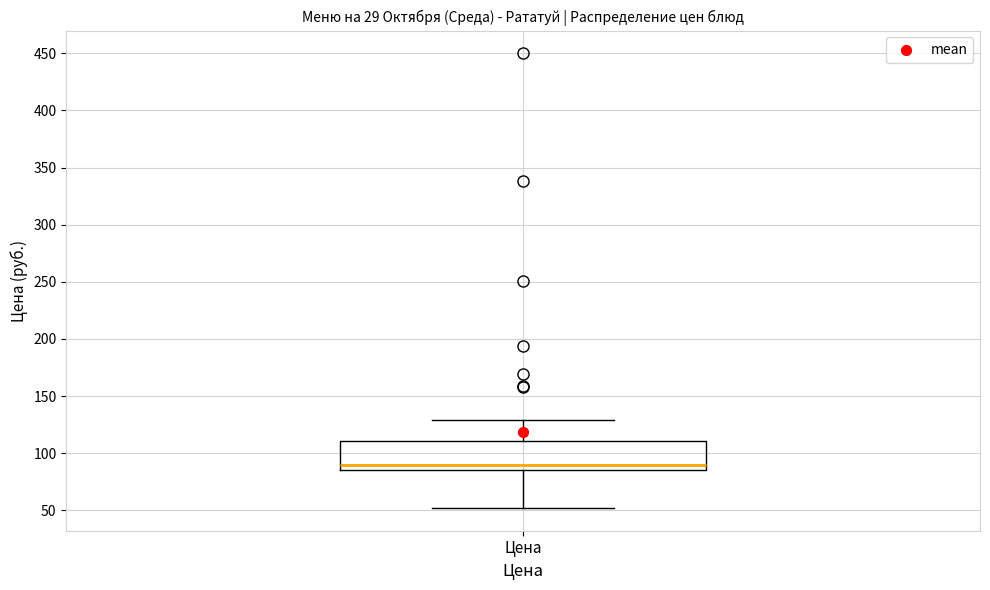

Transcribe this box plot: give where the median line is, the range the box spans, and where the two whiskers end, as read against the y-axis. The values are not printed on the chart, so give them approximately, as read against the axis.

median 90, box 85 to 110, whiskers 50 to 130